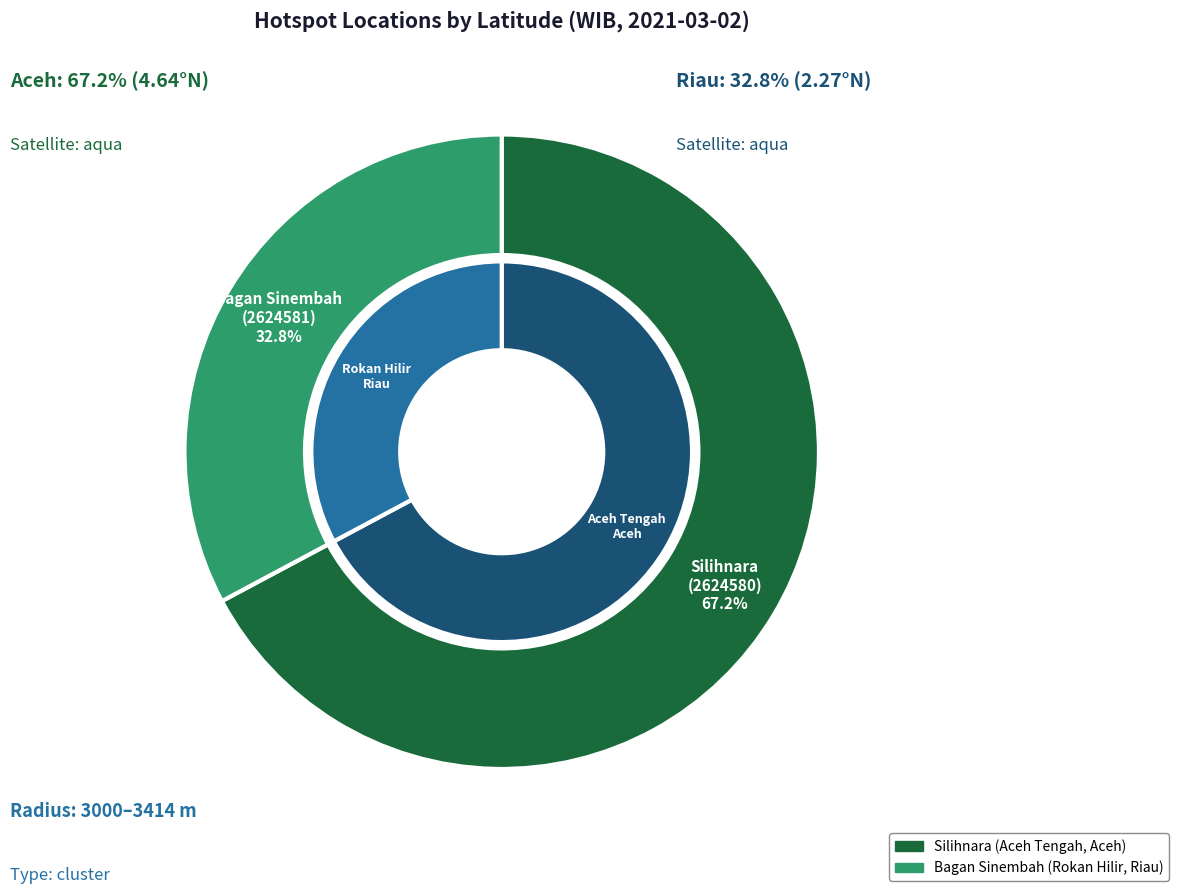

What percentage is the Bagan Sinembah
(2624581) slice, to the nearest percent?

33%